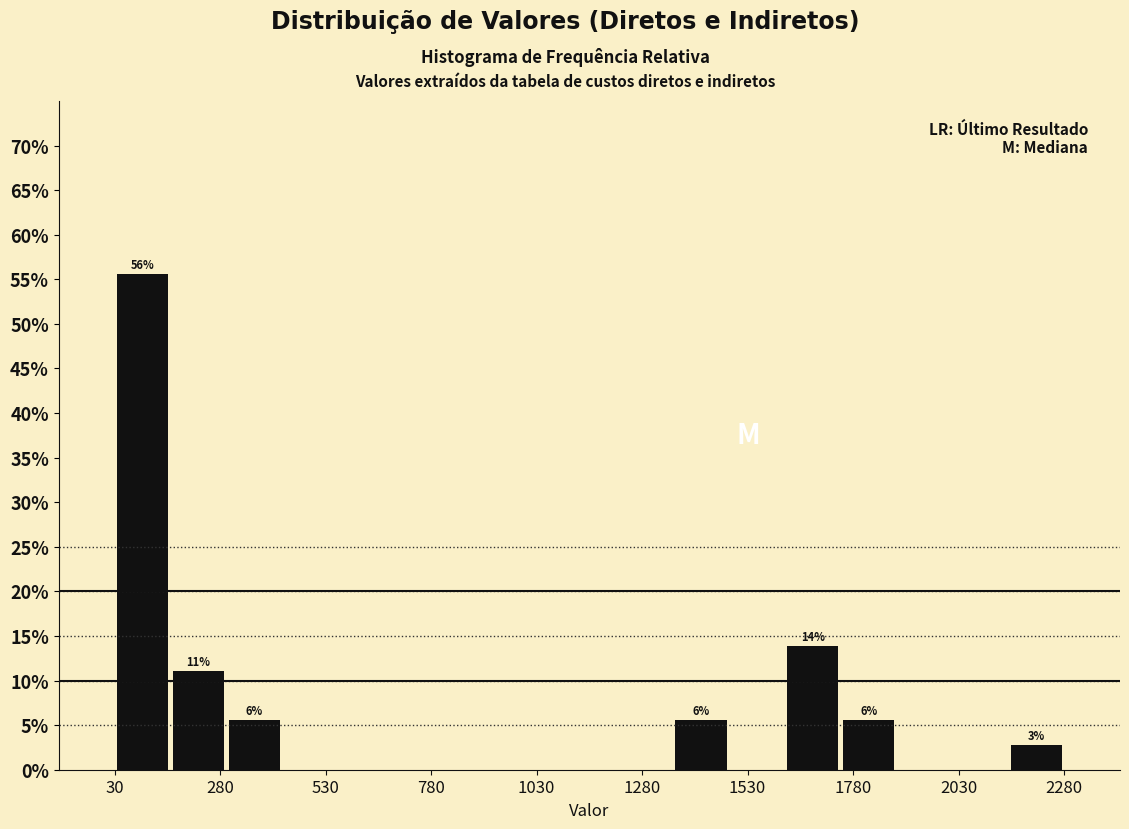

Around what value on the x-axis is the tallest bar? Give the approximate position of its centre, as read against the axis.

100